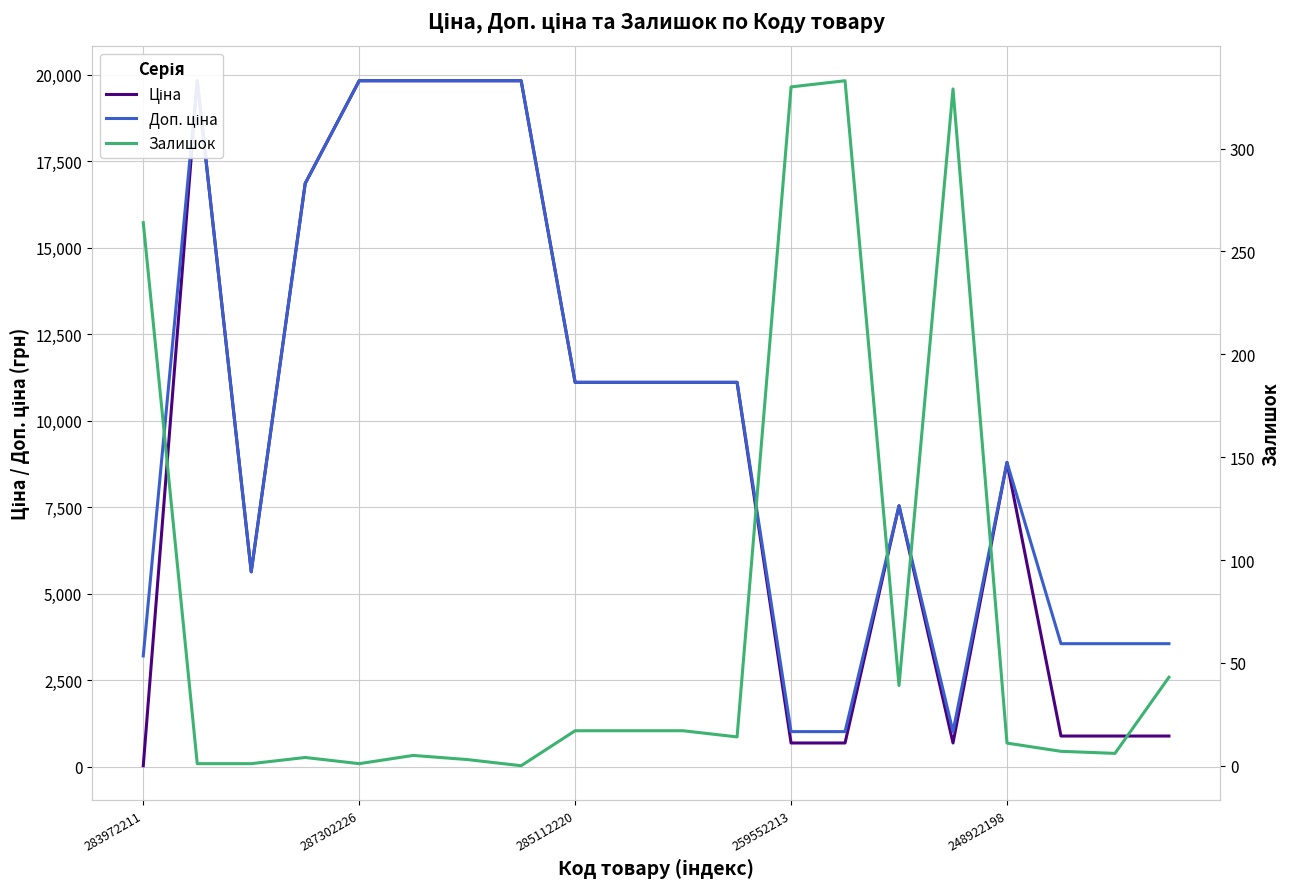

What is the sum of all Ціна values?

187221.5